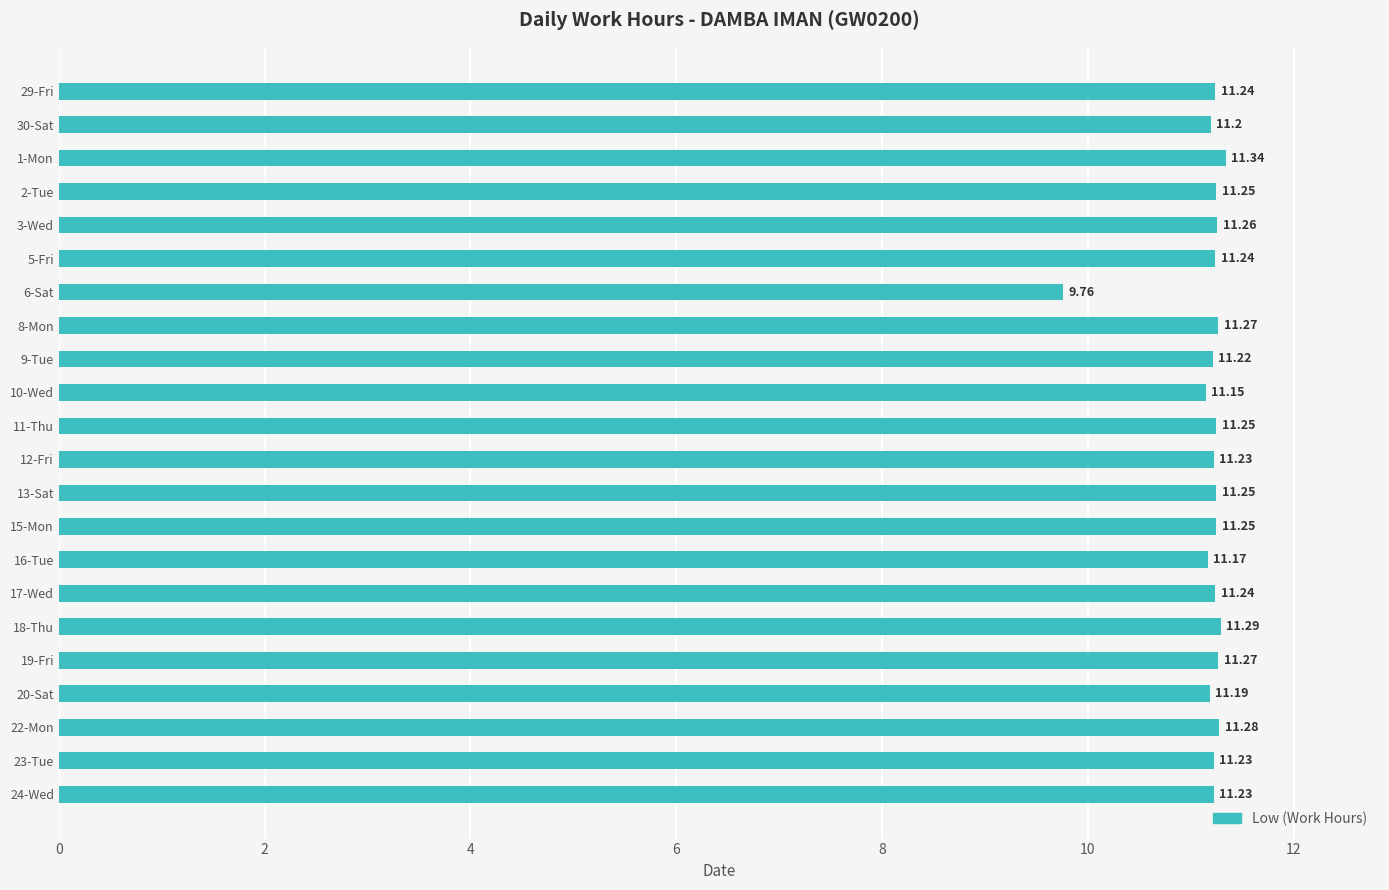

At which category does the chart reach its minimum across all series?

6-Sat